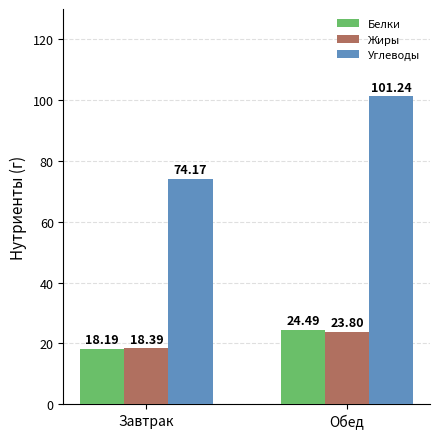

List the labels in order of Жиры value, largest first.

Обед, Завтрак